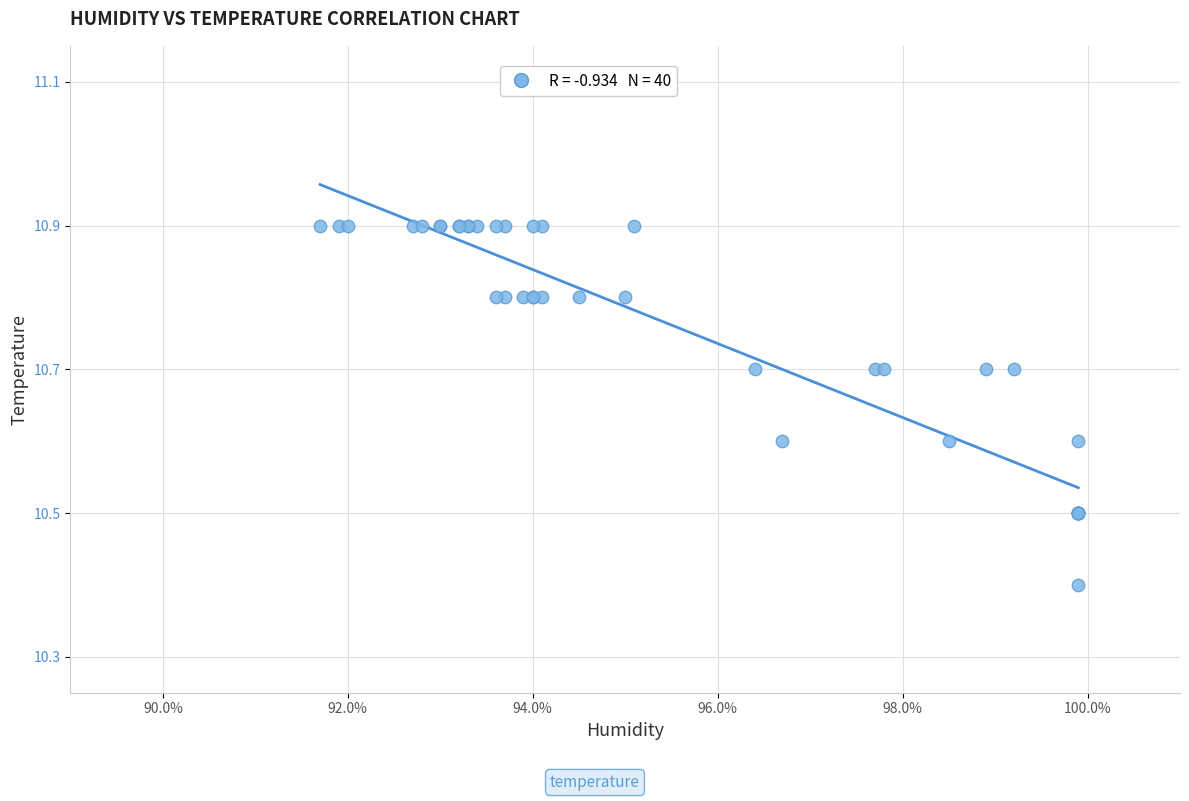

What Y value in the scatter plot is closest to 10?

10.4